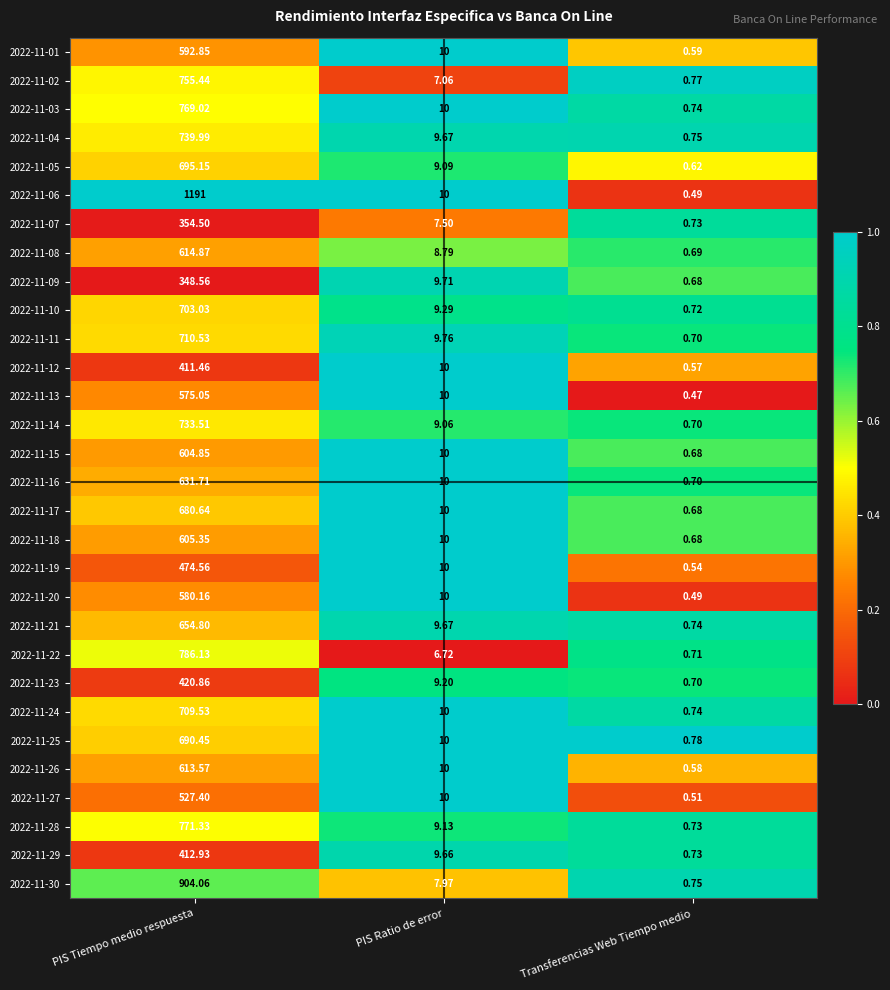

Is the value of 2022-11-09 at Transferencias Web Tiempo medio greater than the value of 2022-11-07 at PIS Ratio de error?

No